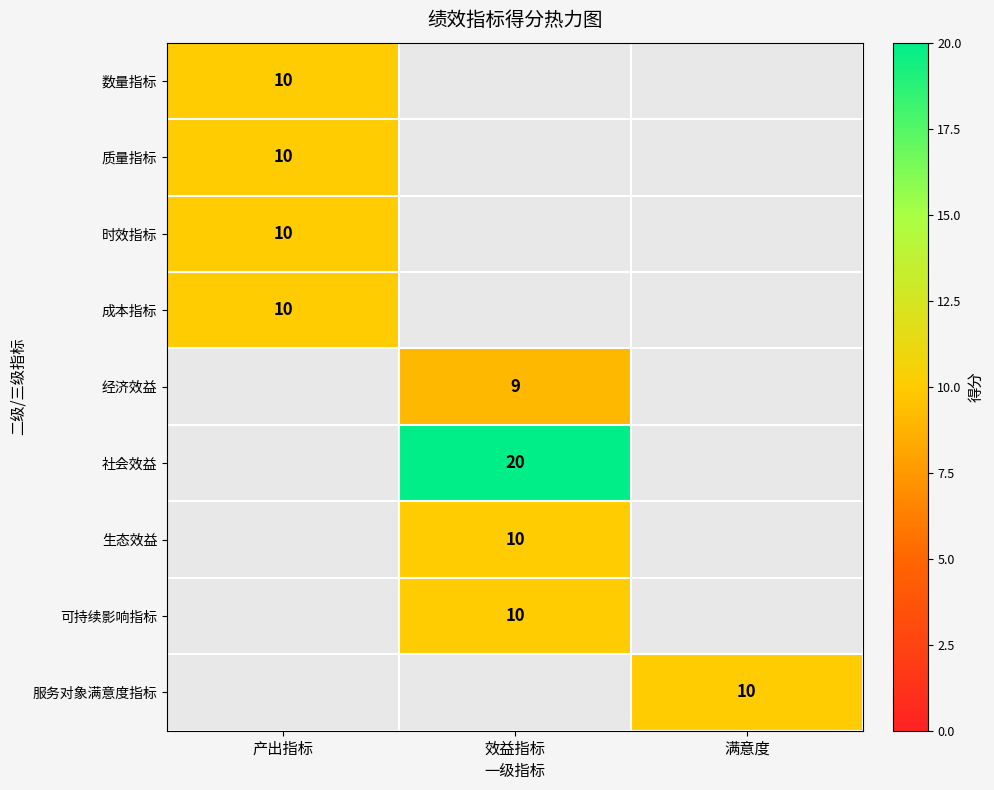

Is it true that 质量指标 equals 10 at 产出指标?

True